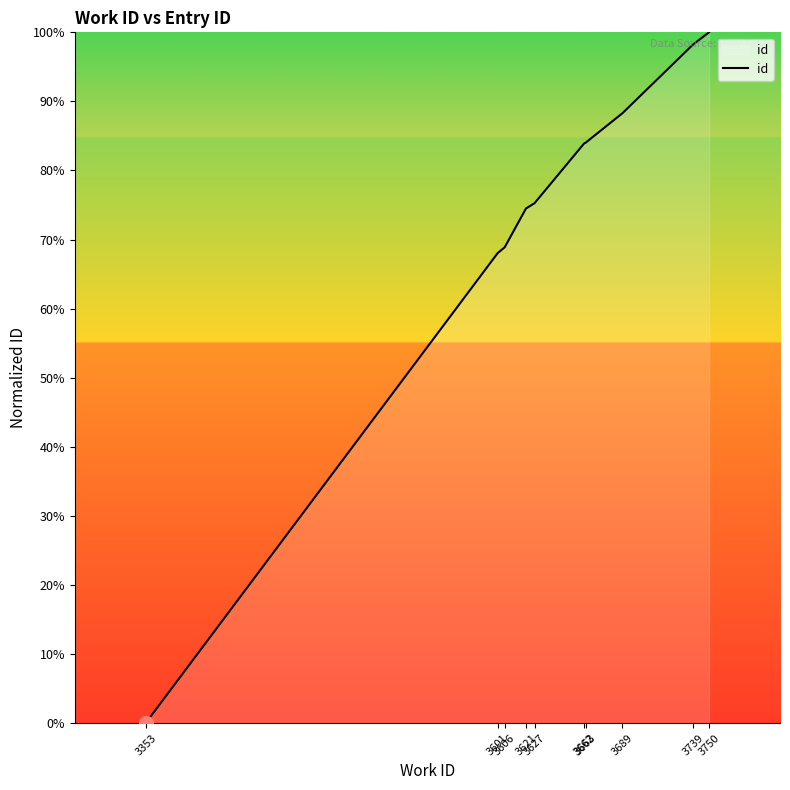

What is the greatest value displayed?

100.0